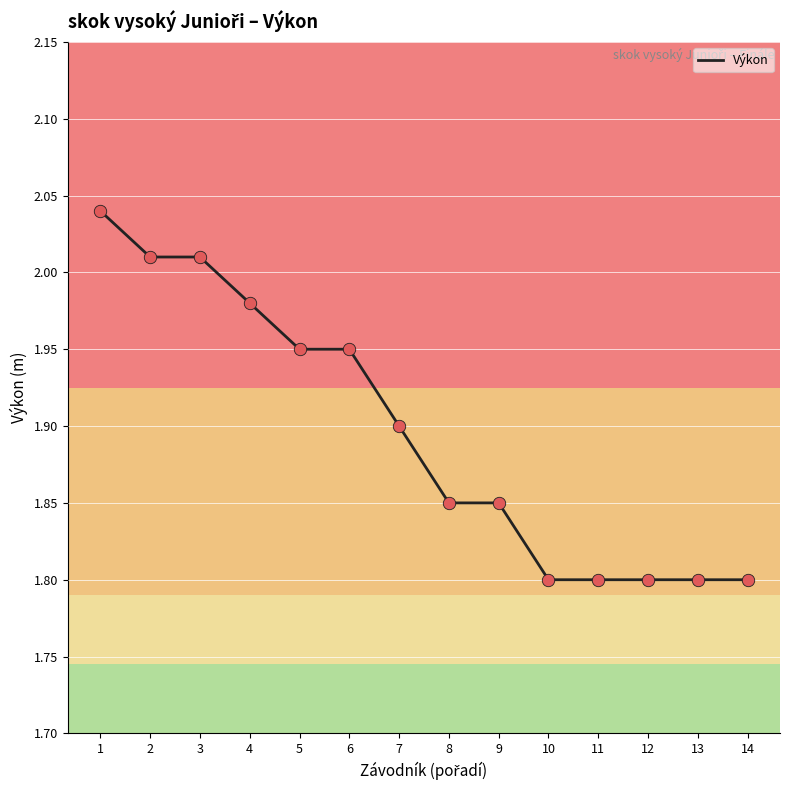

Which has a higher value, 13 or 5?

5